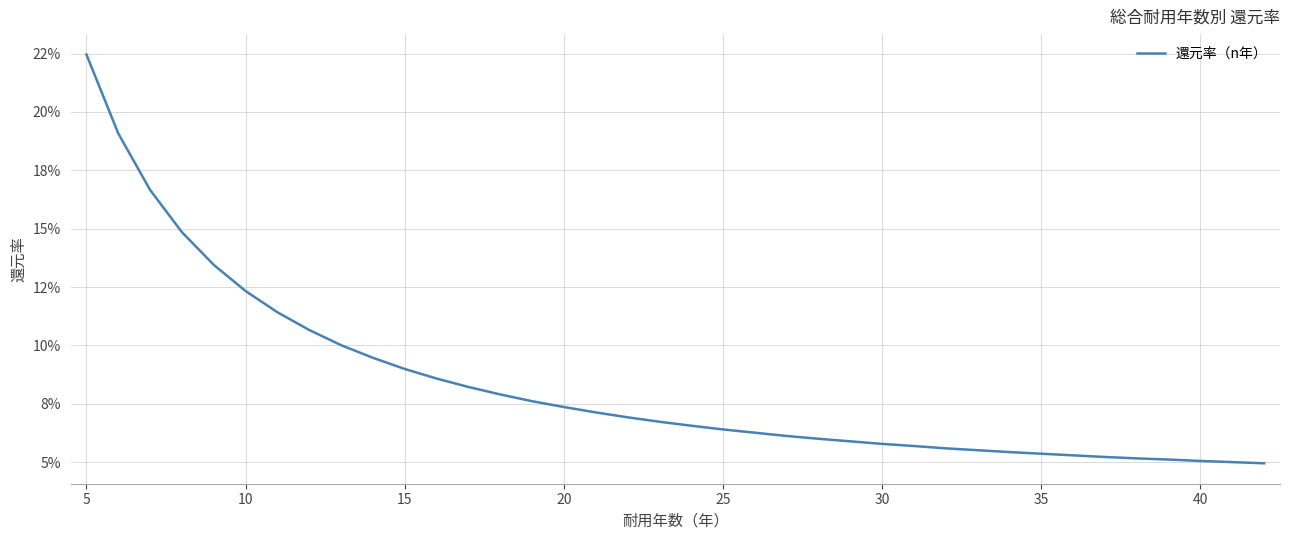

Is this an area chart (filled region under the line)?

No